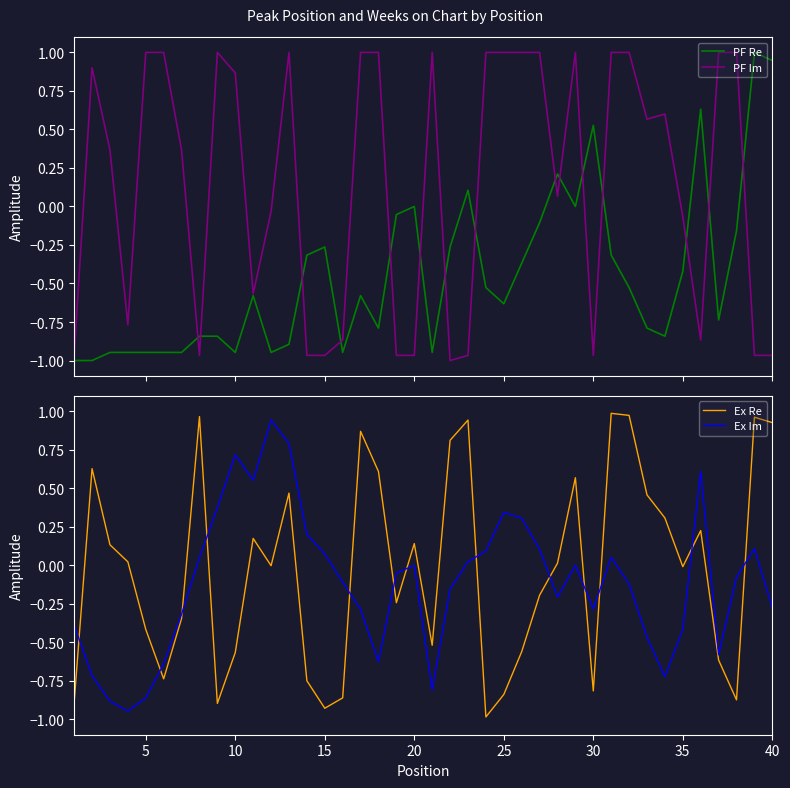

True or false: Ex Im and Ex Re intersect in this chart.

True